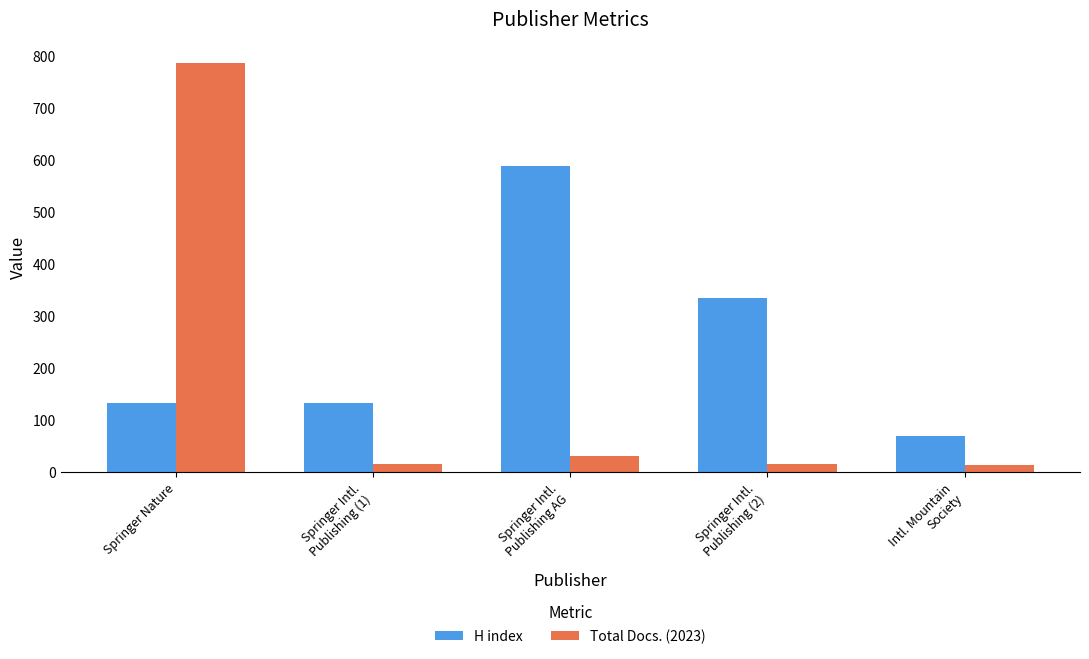

At which category is the sum across all series the highest?

Springer Nature